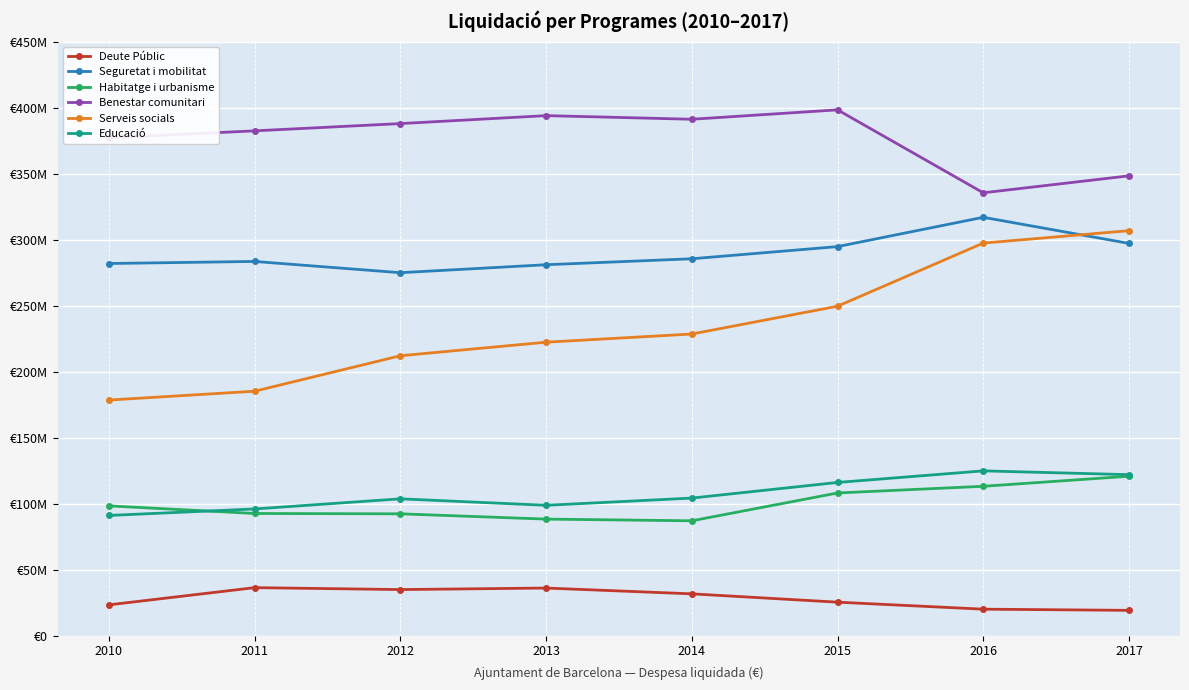

Where is the first local minimum for Deute Públic?

2012